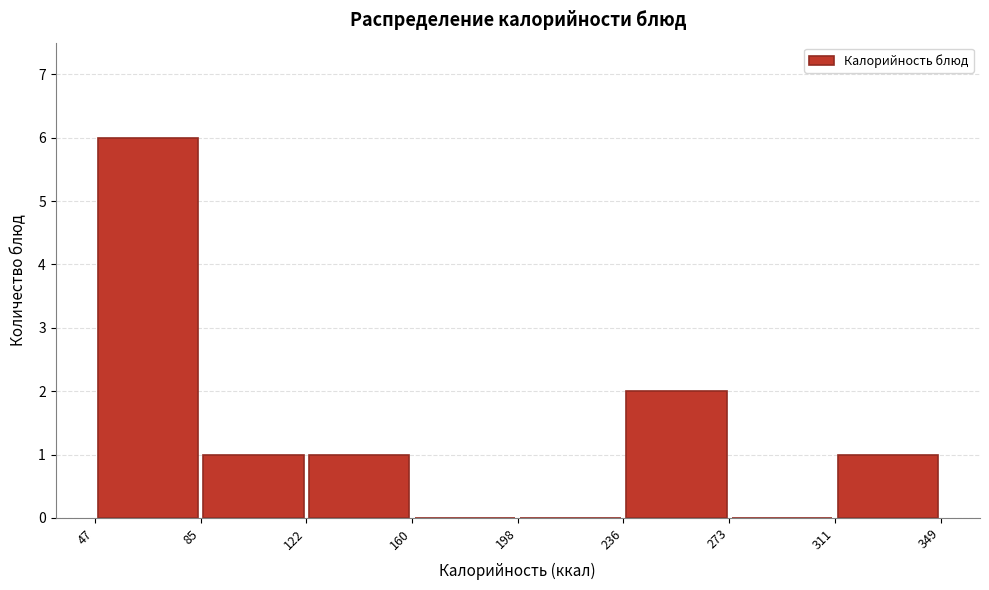

Reading left to right, list every bar in this chart as the range it spans on the x-axis followed by its height. The values are not printed on the chart, so give them approximately, as read against the axis.

47 to 85: 6
85 to 122: 1
122 to 160: 1
160 to 198: 0
198 to 236: 0
236 to 273: 2
273 to 311: 0
311 to 349: 1